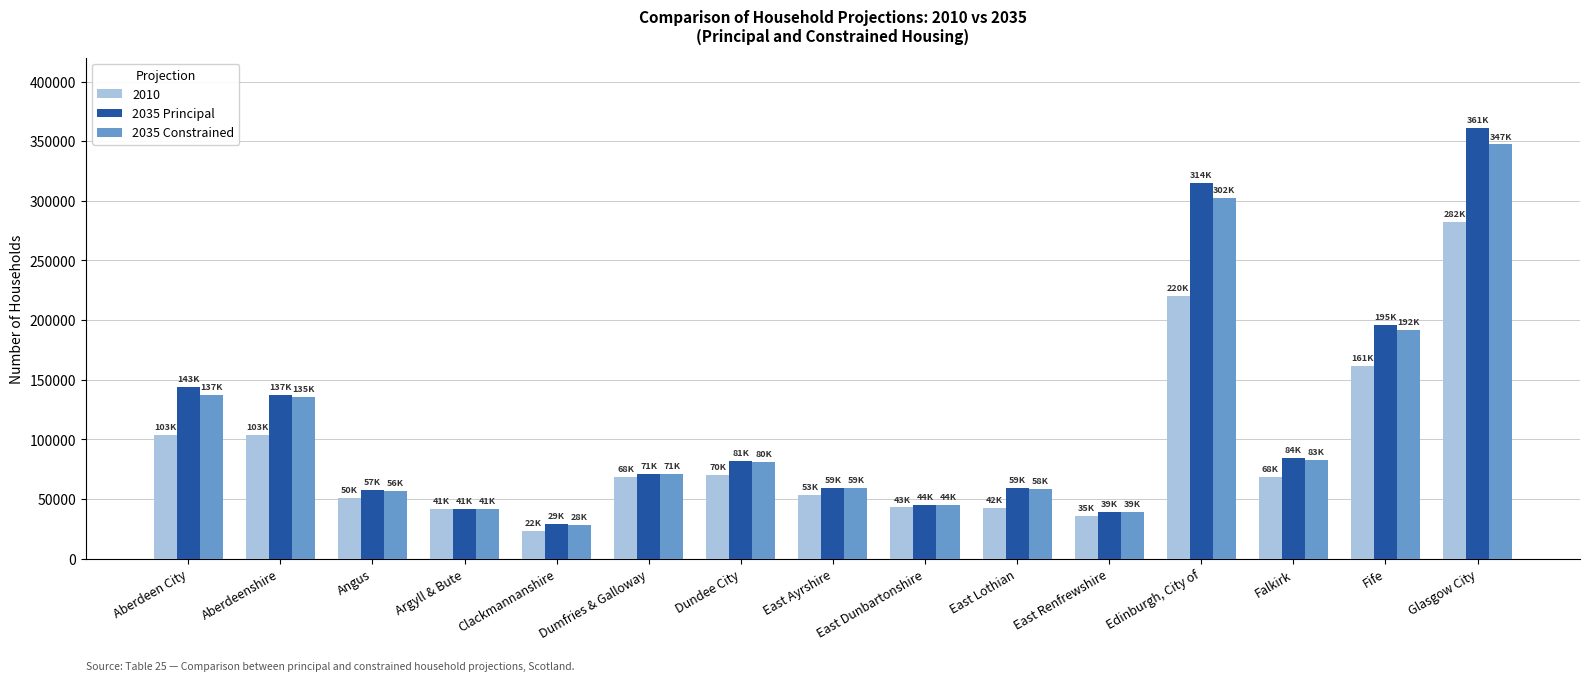

Which series has the widest spread of values?

2035 Principal